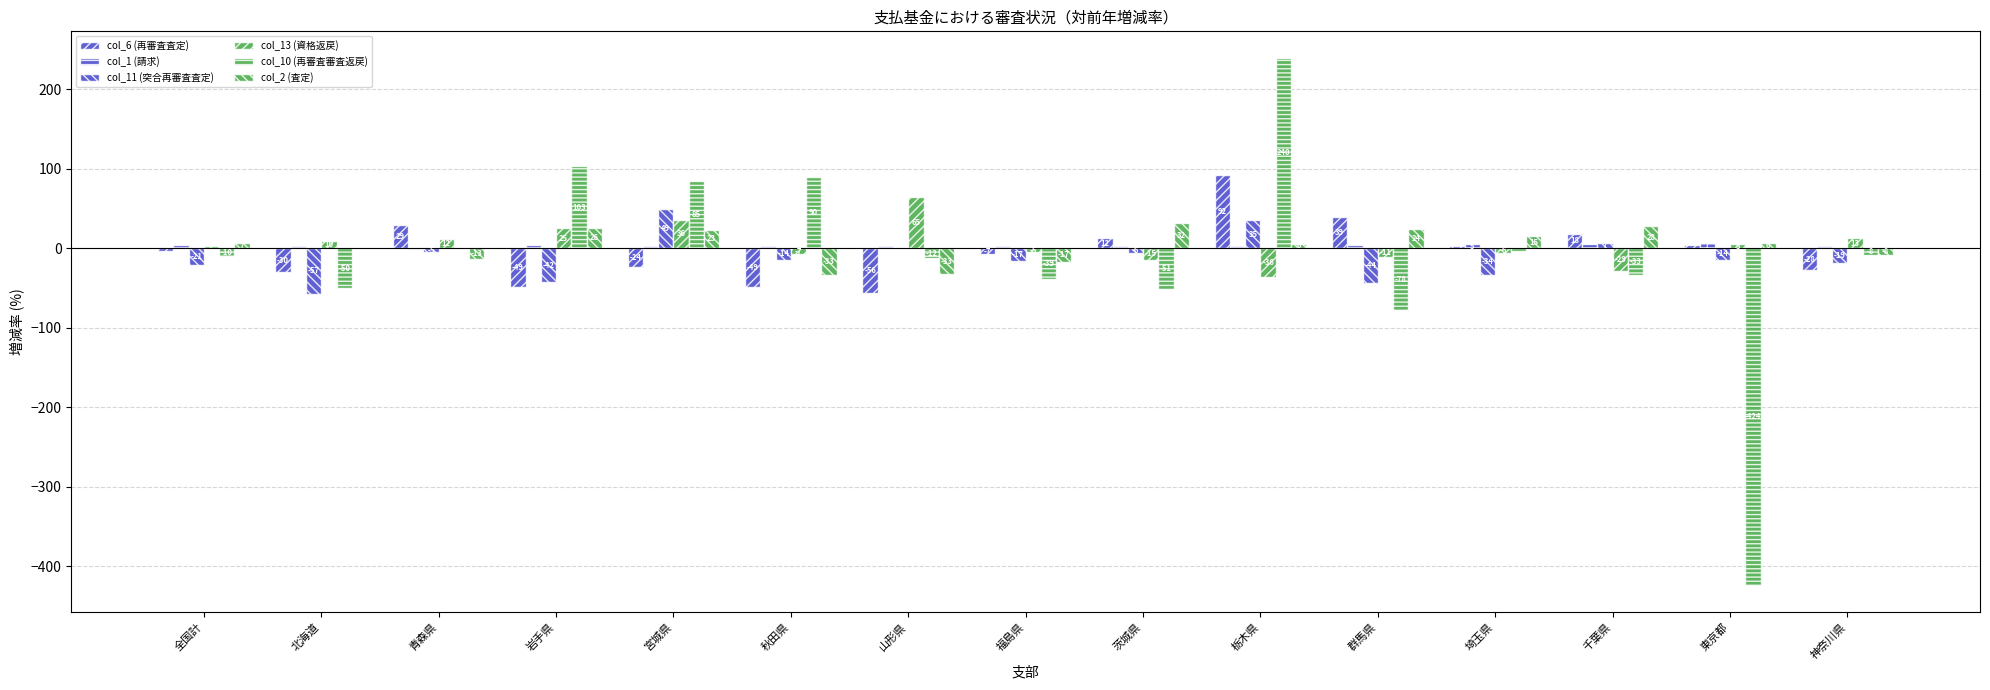

What are all the series names shown in the legend?

col_6 (再審査査定), col_1 (請求), col_11 (突合再審査査定), col_13 (資格返戻), col_10 (再審査審査返戻), col_2 (査定)